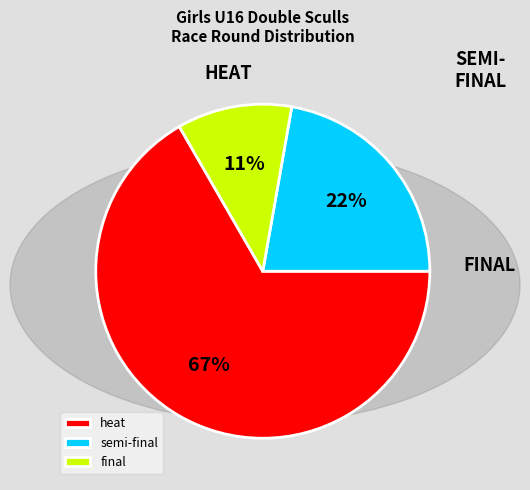

To the nearest percent, what is the combined percentage of final and semi-final?

33%